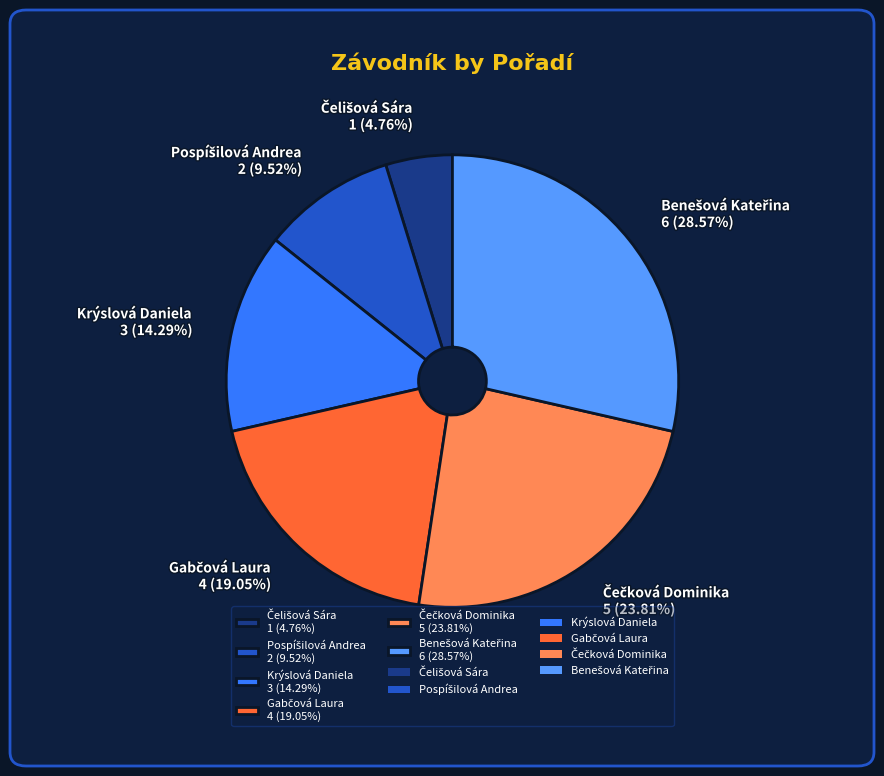

Does any single category account for the majority?

No